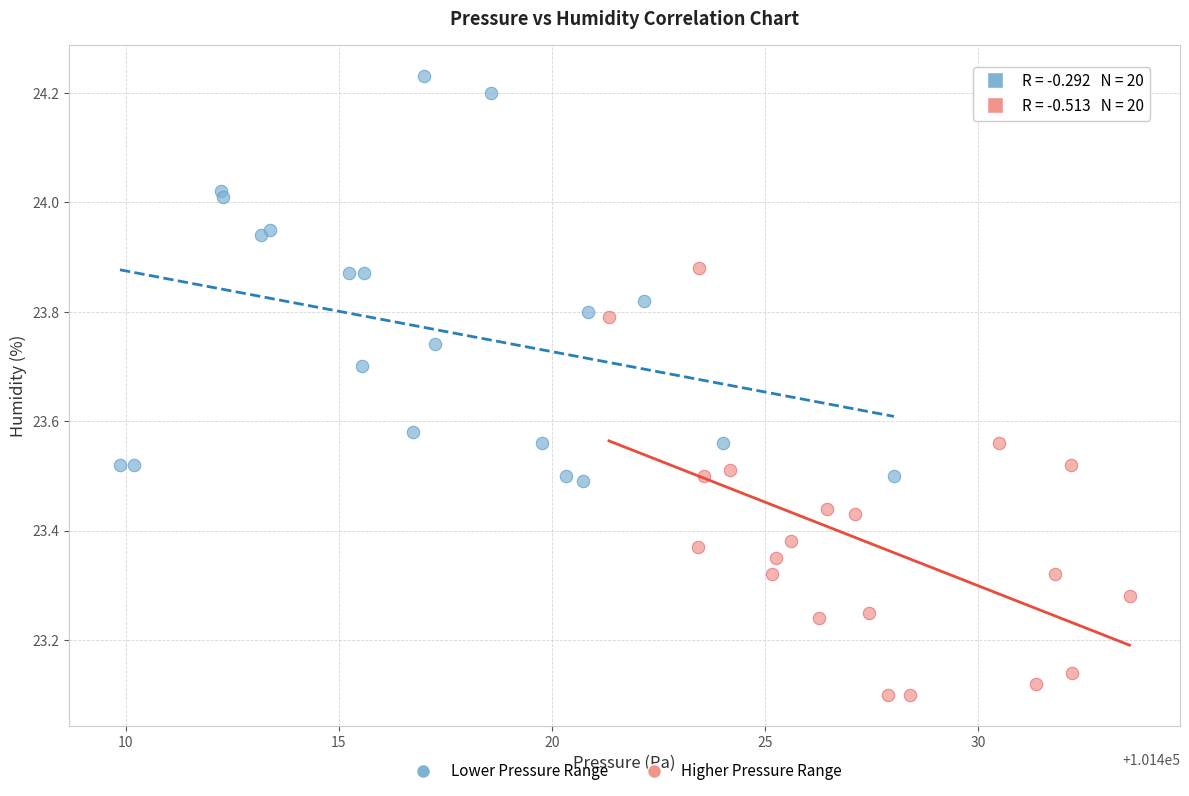

Which series reaches the maximum Y coordinate?

Lower Pressure Range